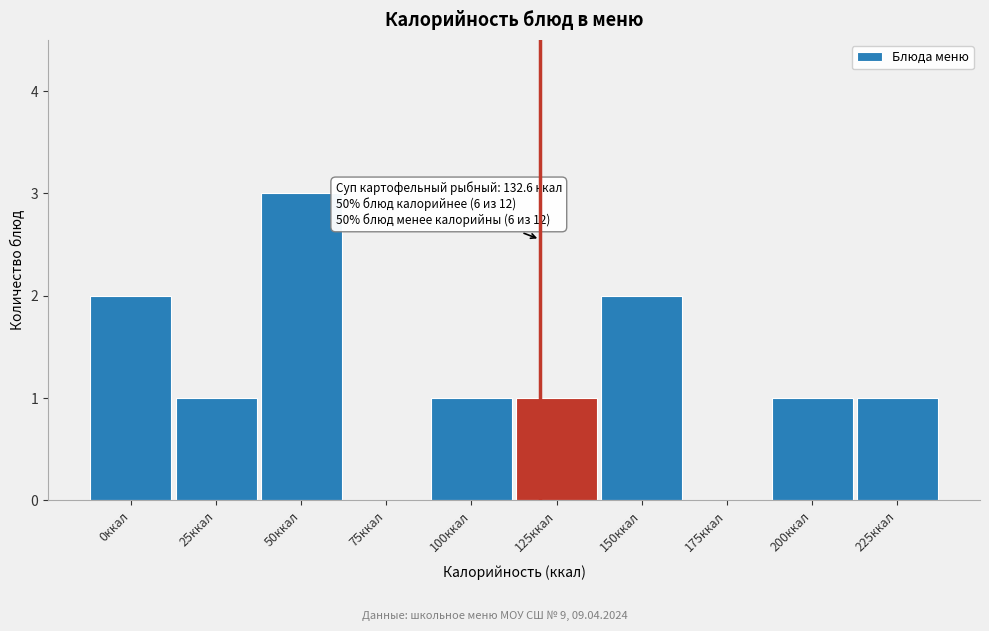

Reading right to left, transcribe all the data shown in this chart.

225ккал=1	200ккал=1	175ккал=0	150ккал=2	125ккал=1	100ккал=1	75ккал=0	50ккал=3	25ккал=1	0ккал=2